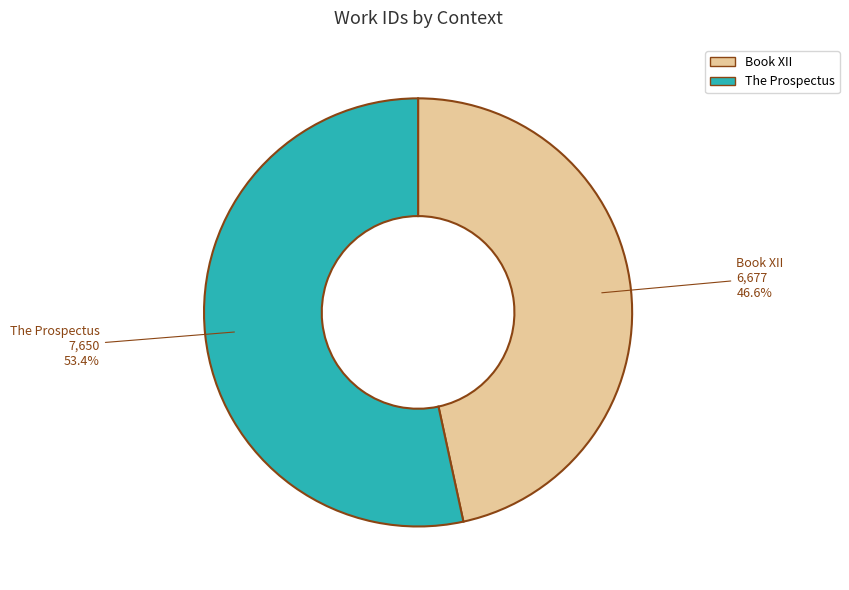

True or false: Book XII accounts for 47% of the total.

True